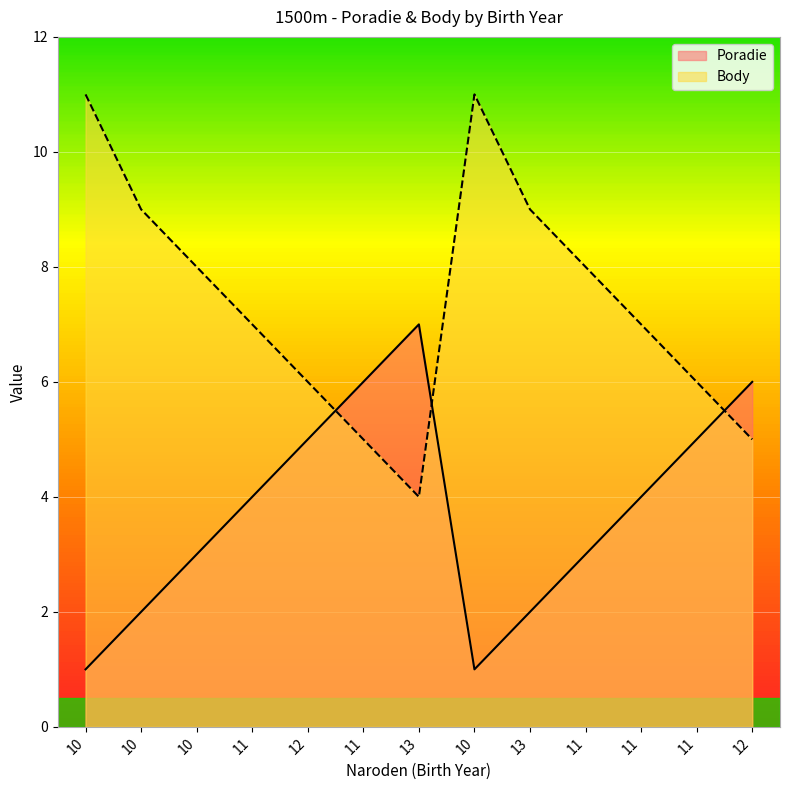

Which category has the lowest value across all series?

10